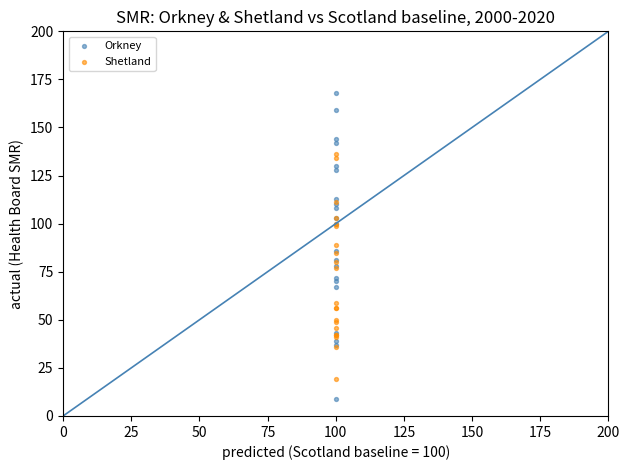

Which series contains the highest Y value?

Orkney